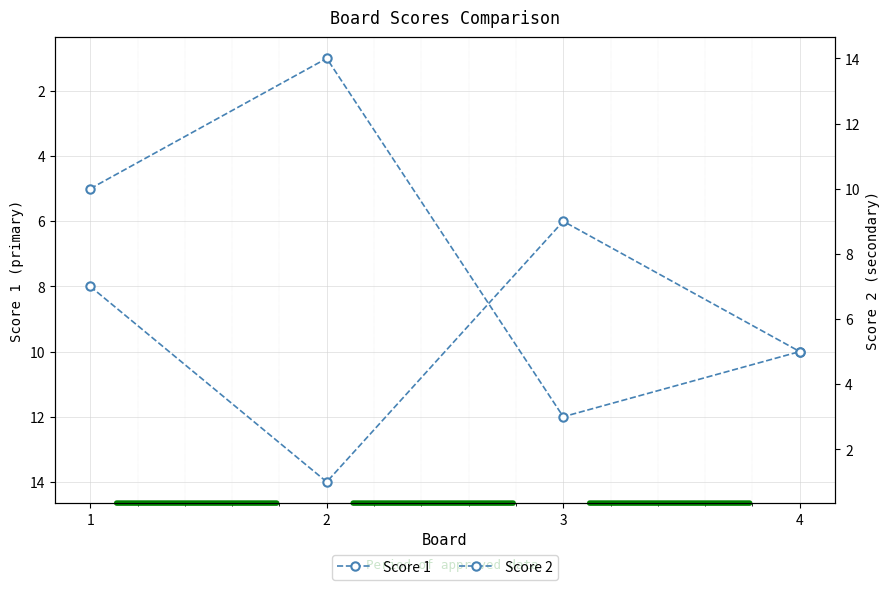

Where do Score 2 and Score 1 first cross each other?

2 and 3